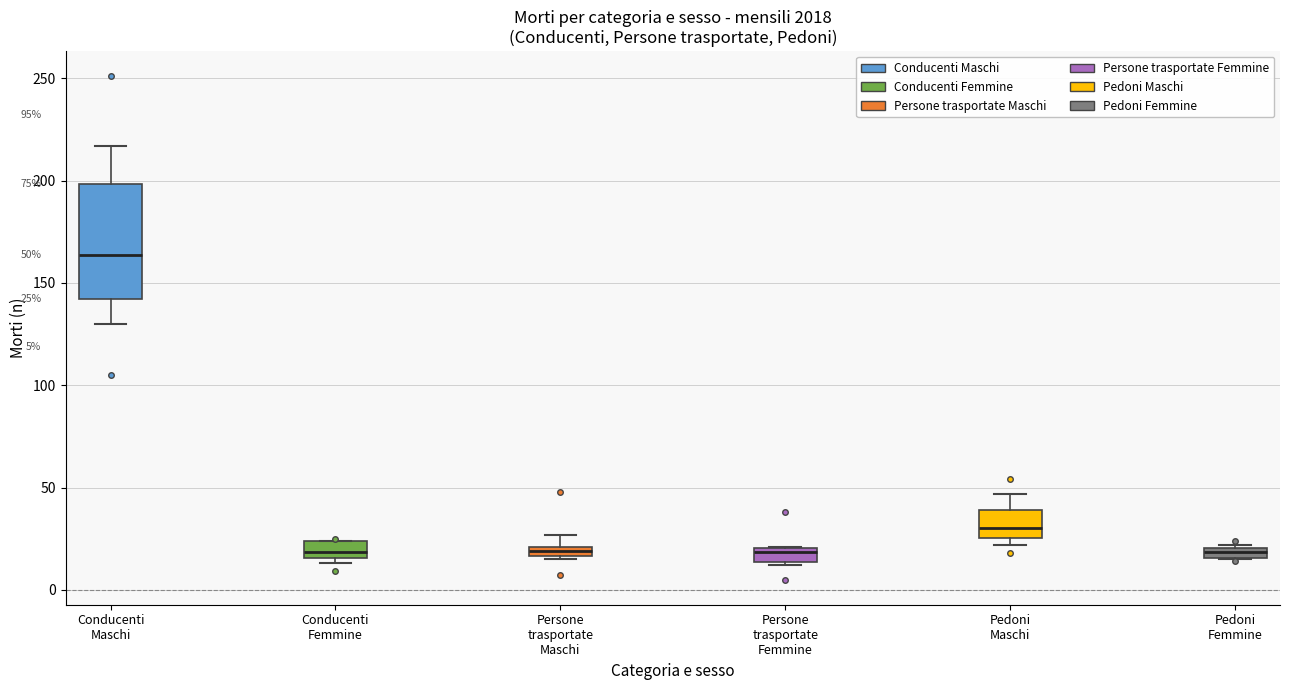

Comparing the boxes themselves (not the whiskers), which one is the tallest?

Conducenti Maschi